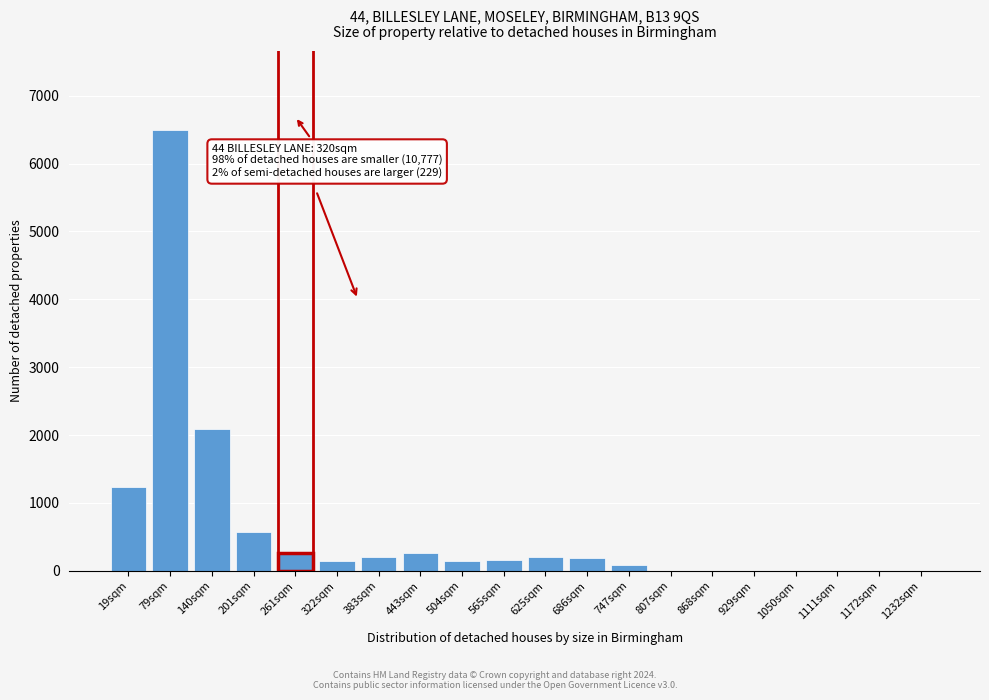

True or false: the data shows 145 at 504sqm.

True